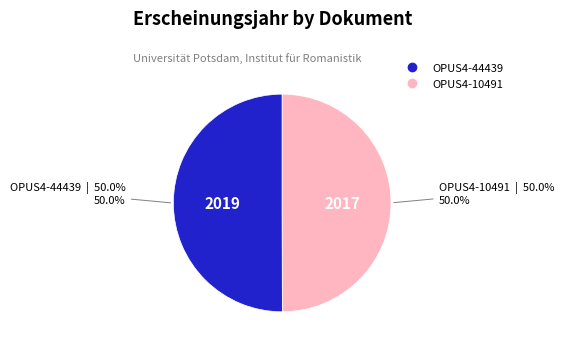

What percentage is NOT represented by OPUS4-10491?

50.0%